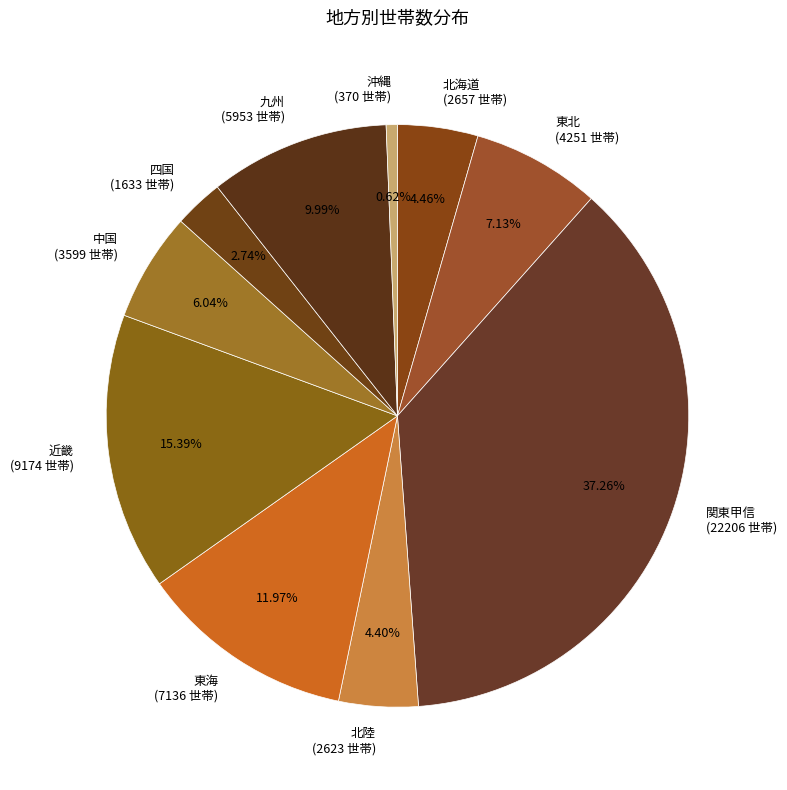

Is there any slice that represents more than half of the pie?

No